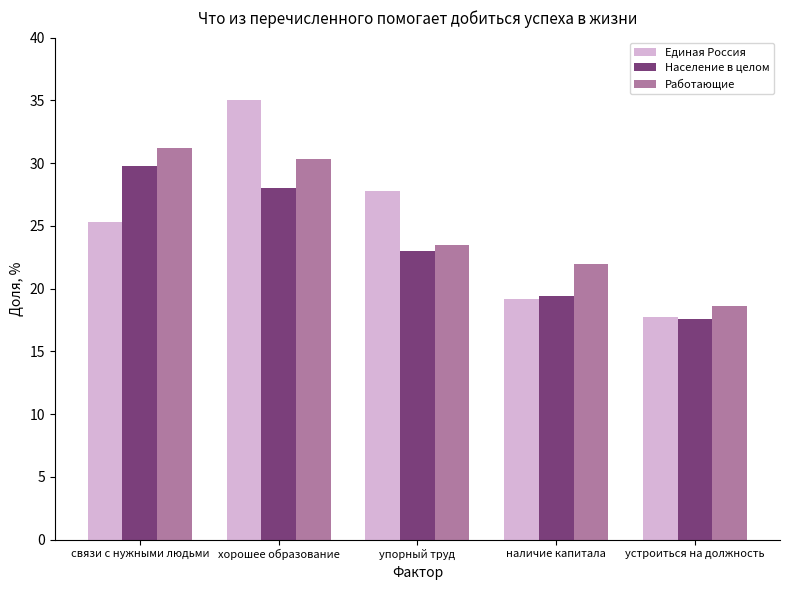

Rank the categories by Население в целом value from highest to lowest.

связи с нужными людьми, хорошее образование, упорный труд, наличие капитала, устроиться на должность